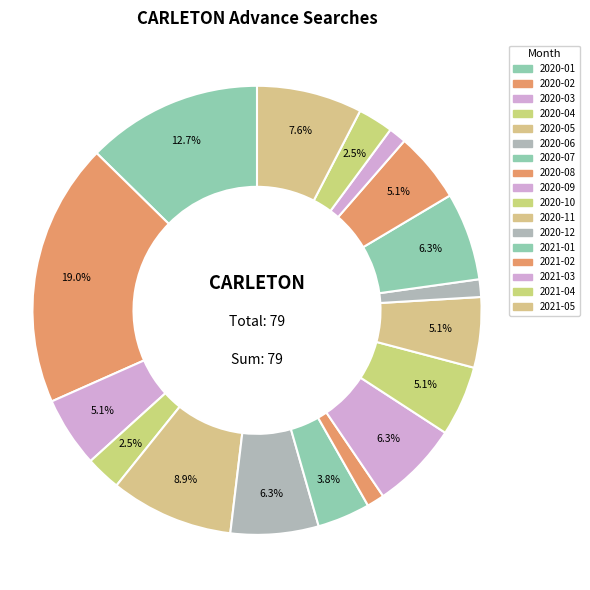

Between 2020-07 and 2021-05, which is larger?

2021-05